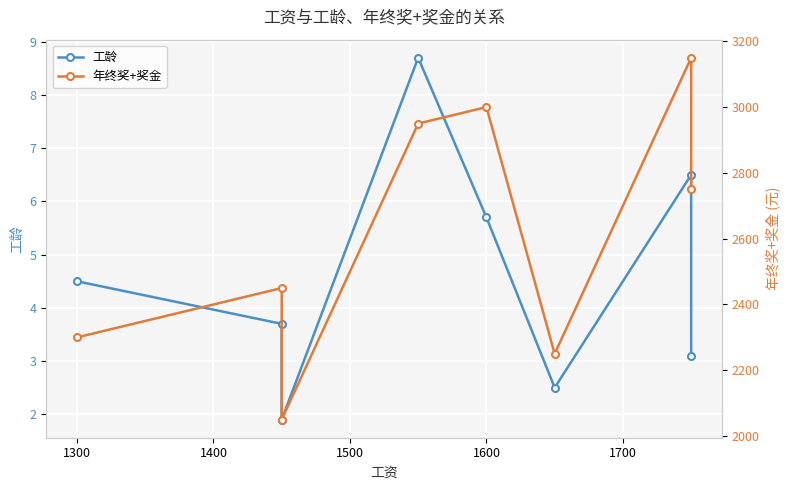

Reading right to left, what are all the values shown in this chart?

工龄: 3.1	6.5	2.5	5.7	8.7	1.9	3.7	4.5
年终奖+奖金: 2750.0	3150.0	2250.0	3000.0	2950.0	2050.0	2450.0	2300.0